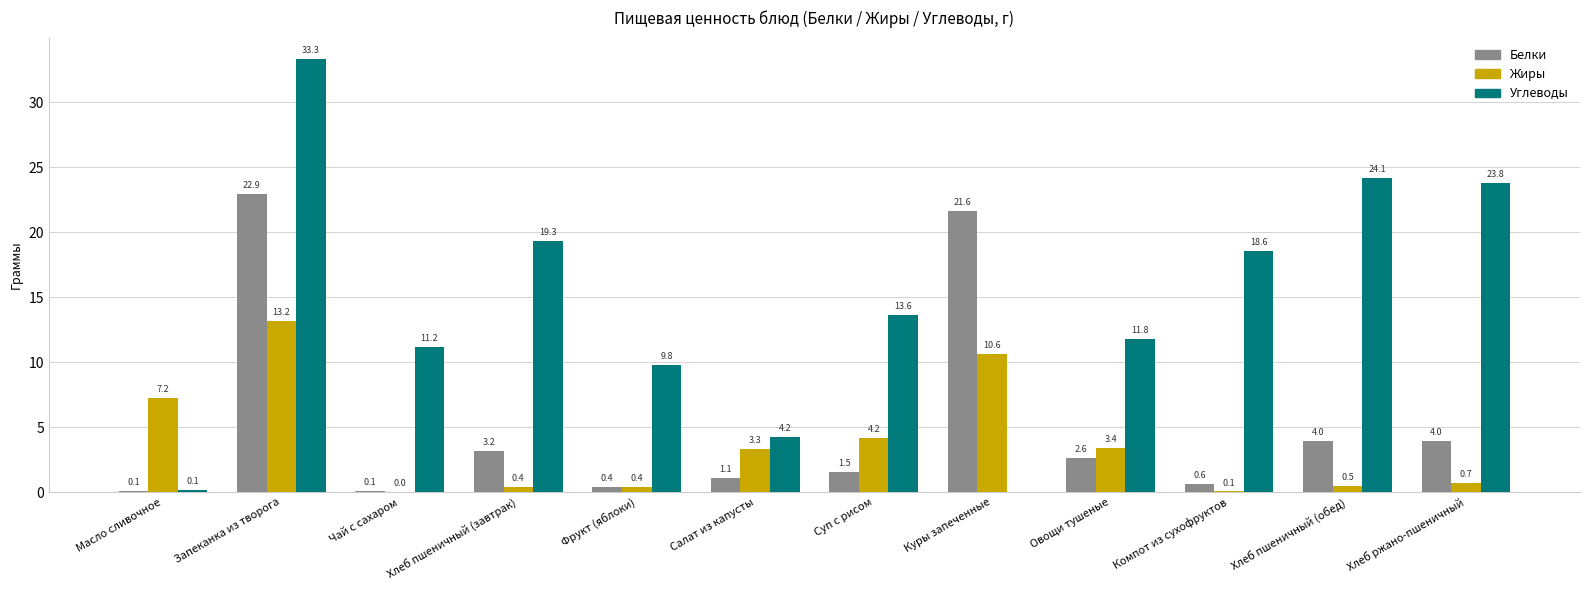

Where is Углеводы nearest to the value 16?

Суп с рисом